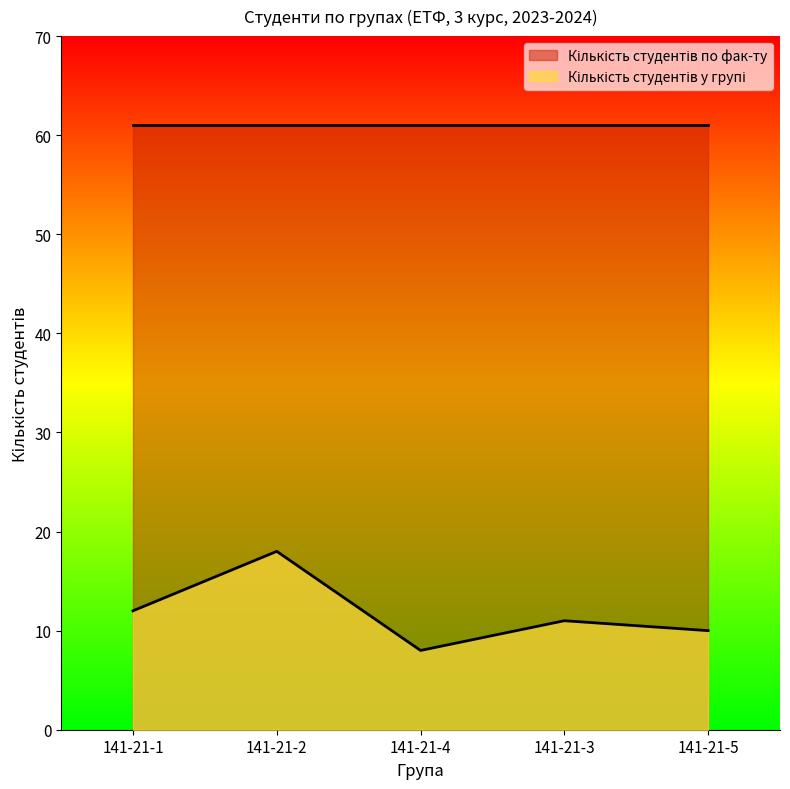

Rank the categories by value from lowest to highest.

141-21-4, 141-21-5, 141-21-3, 141-21-1, 141-21-2